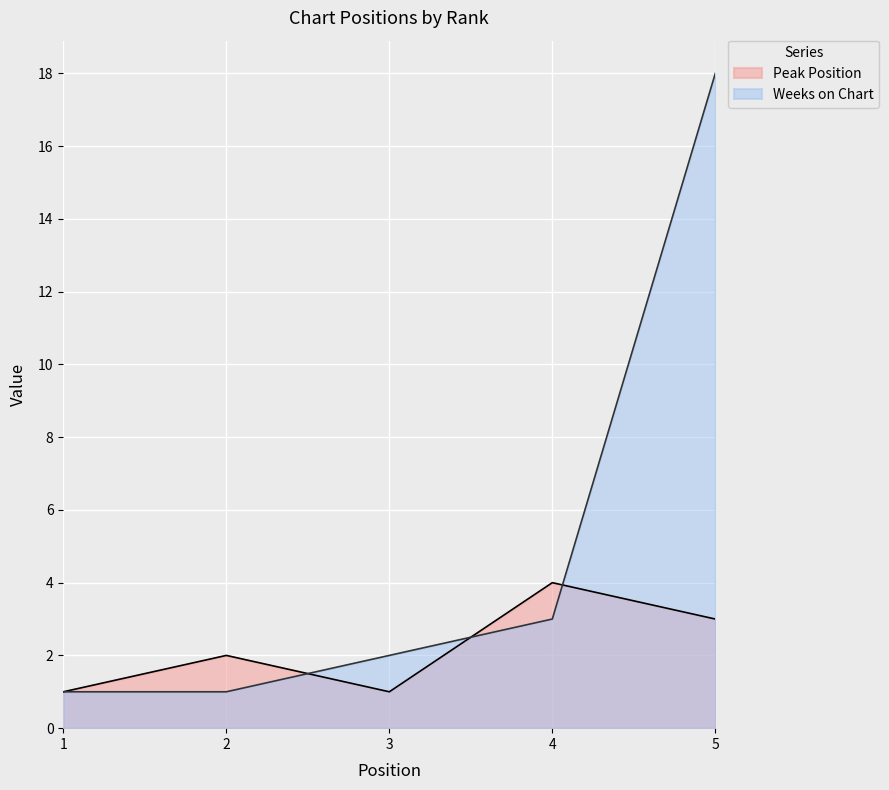

What is the sum of the Weeks on Chart values at 5 and 3?

20